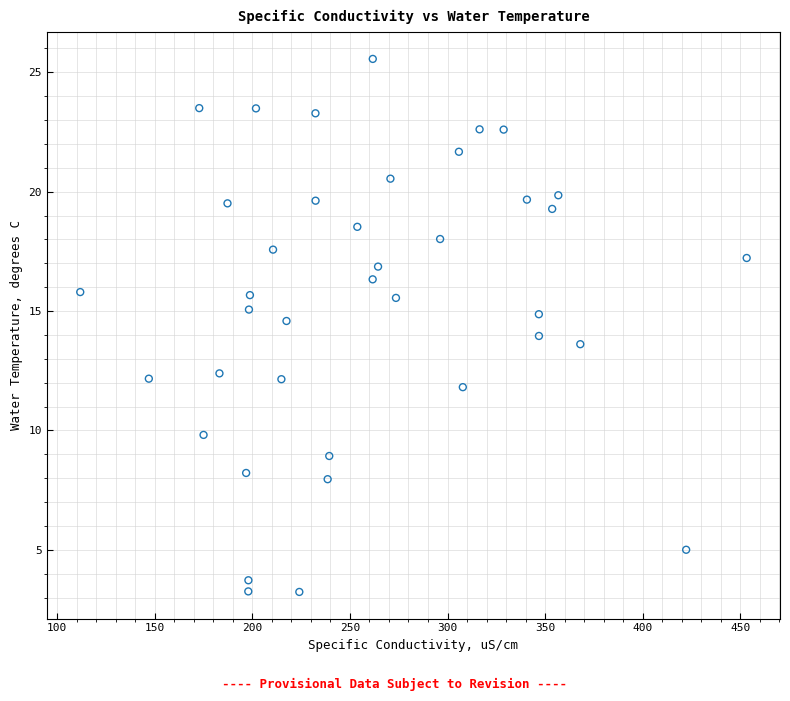

What is the range of X values (max minus min)?

341.6